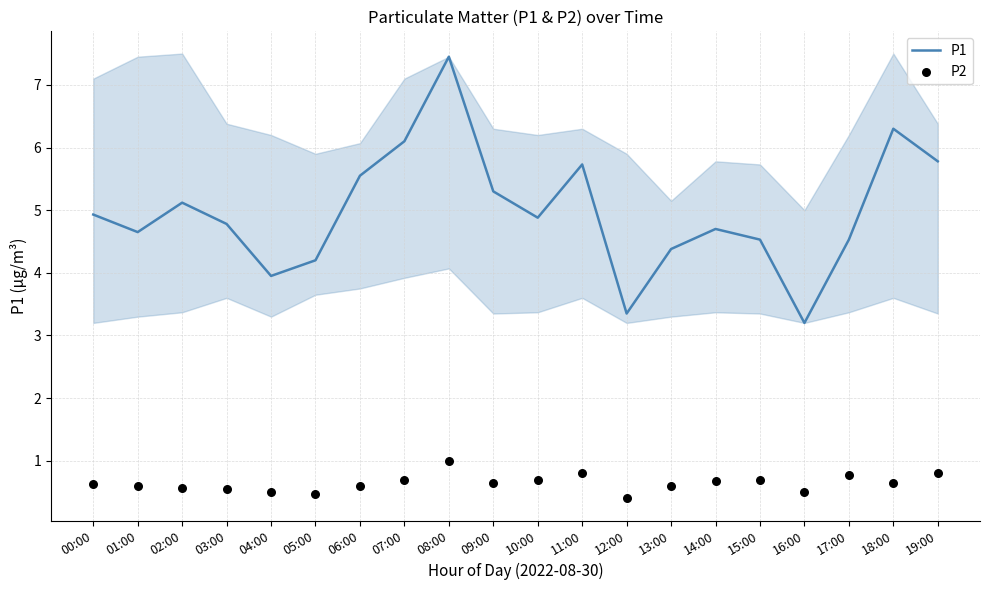

Which series has the widest spread of Y values?

P1